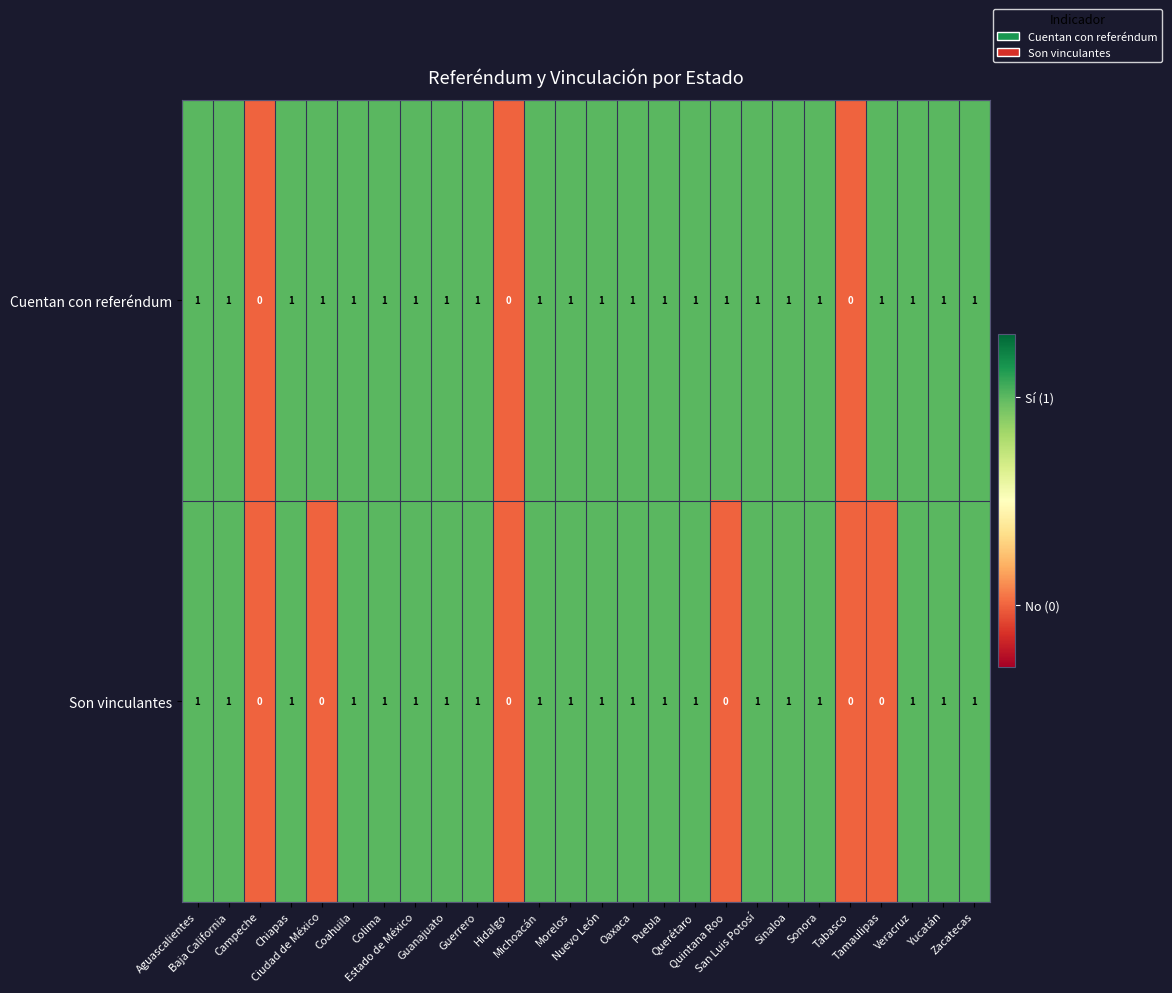

Count the Cuentan con referéndum values in the range 1 to 2.

23